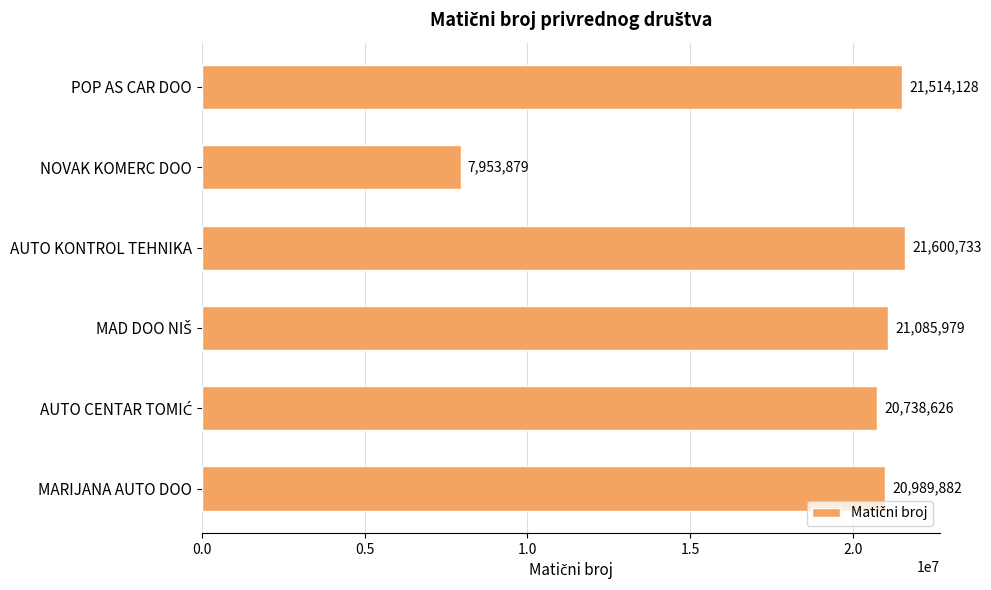

How many series are shown in this chart?

1